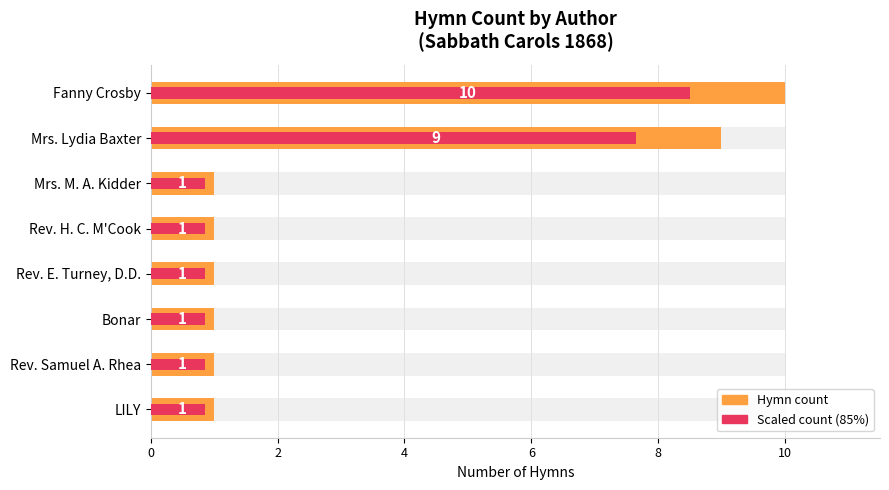

Is the value of Scaled count at LILY greater than the value of Hymn count at Mrs. Lydia Baxter?

No